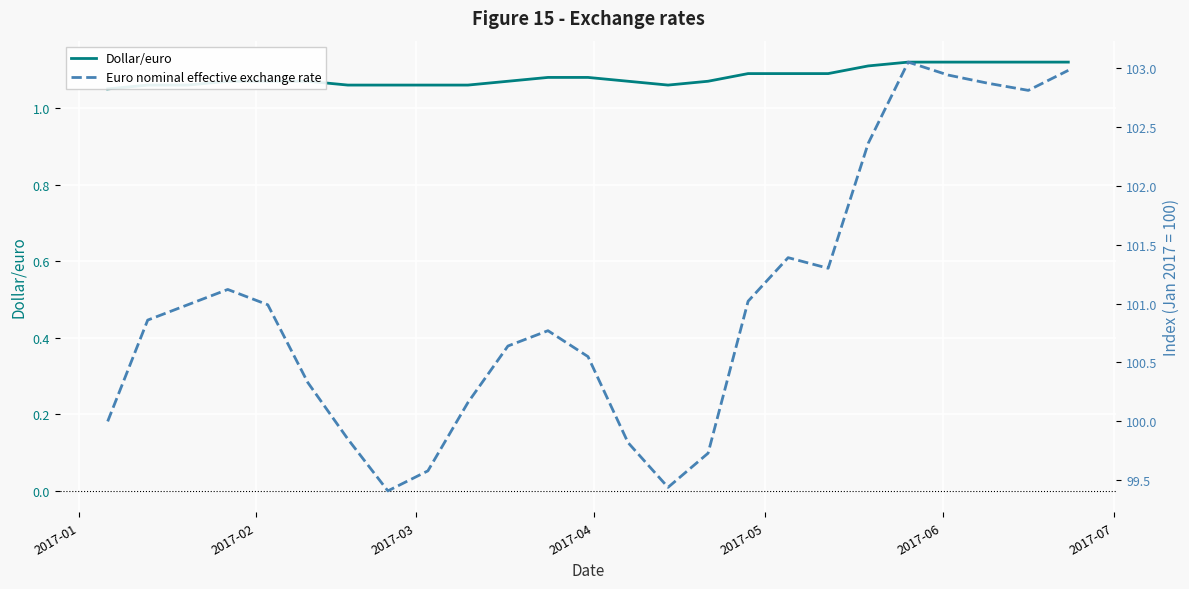

Is the value of Dollar/euro at 12 greater than the value of Euro nominal effective exchange rate at 2017-02?

No